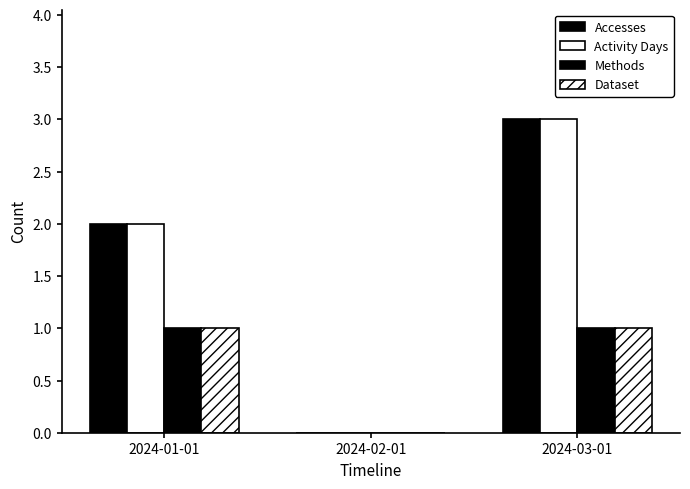

How many positive values does the Activity Days series have?

2